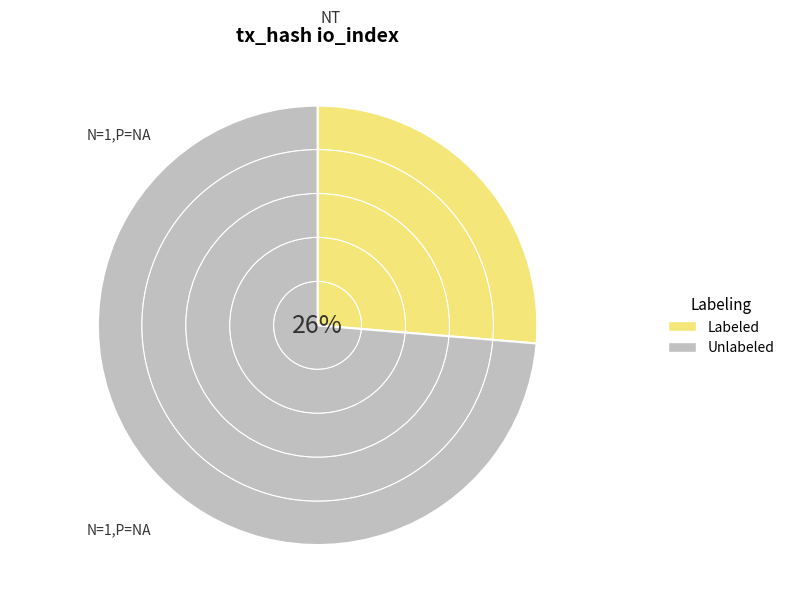

What is the ratio of the value at Labeled to the value at Unlabeled?

0.4